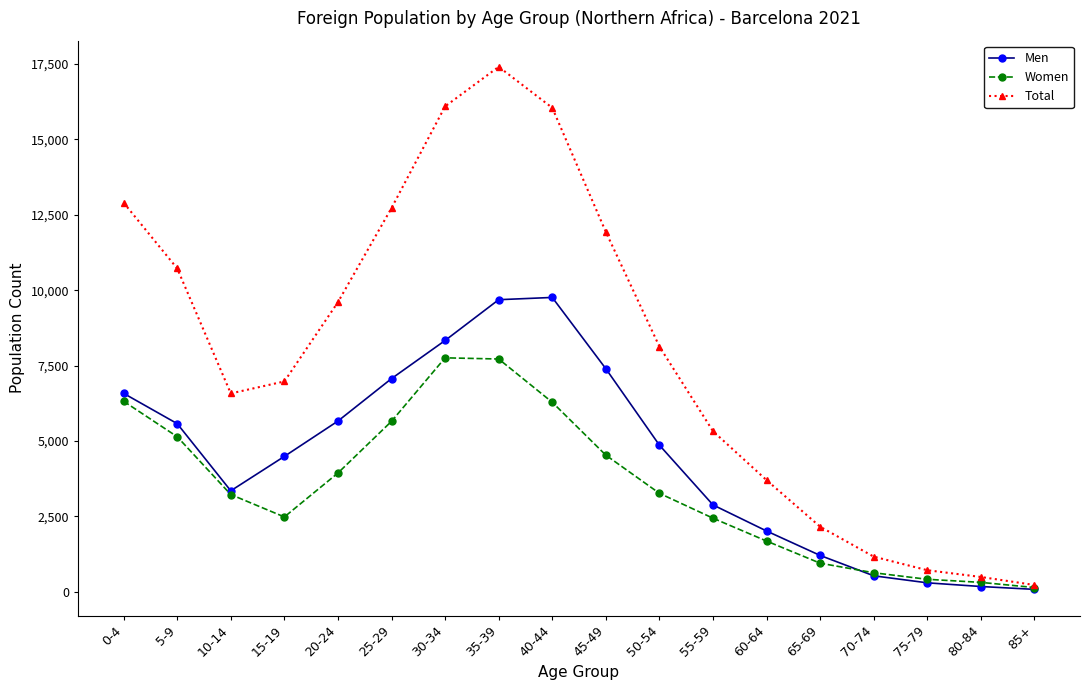

What is the greatest value displayed?

17408